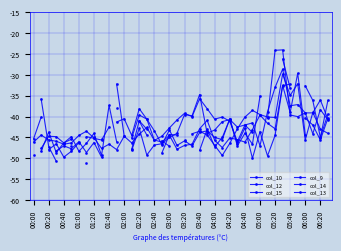

How many data points in col_12 are above -47?

25